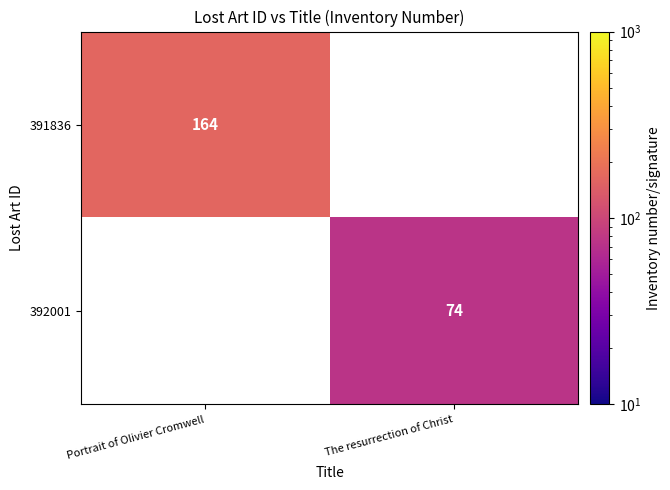

Is it true that 392001 equals 23 at The resurrection of Christ?

False